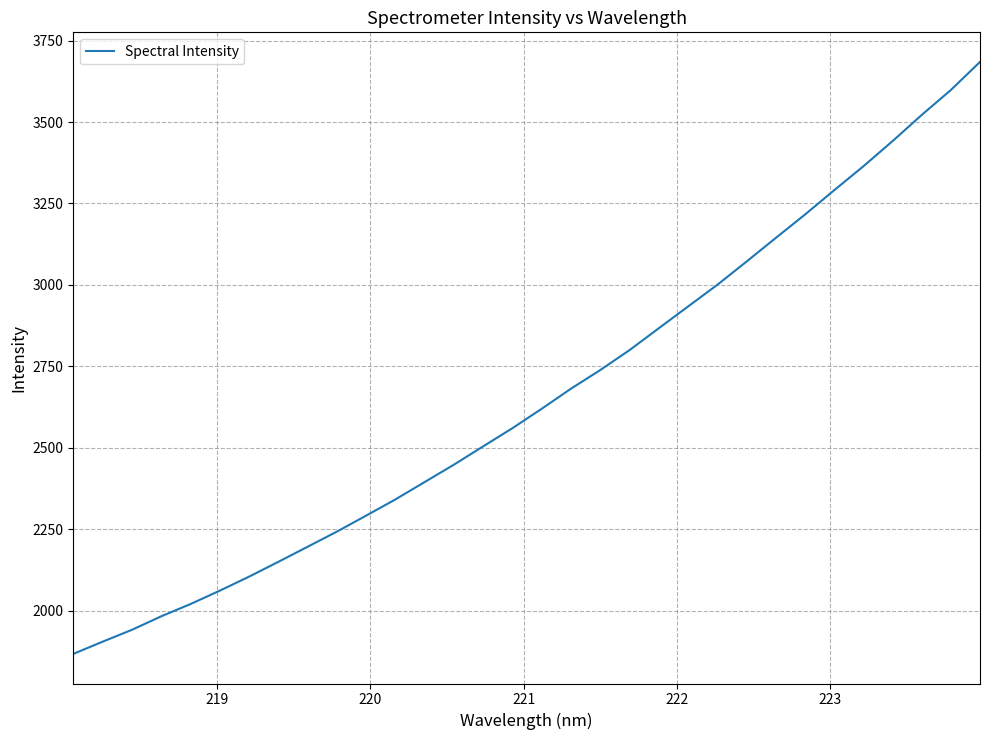

What is the maximum value shown in the chart?

3684.3